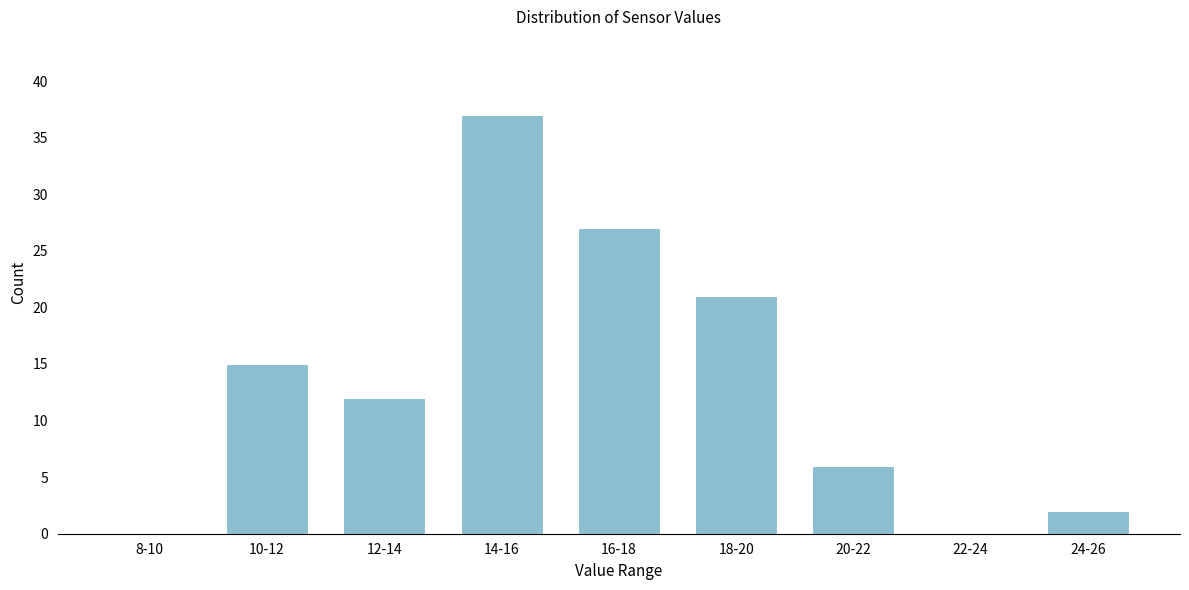

Reading left to right, list all the values displayed in this chart.

8-10=0	10-12=15	12-14=12	14-16=37	16-18=27	18-20=21	20-22=6	22-24=0	24-26=2